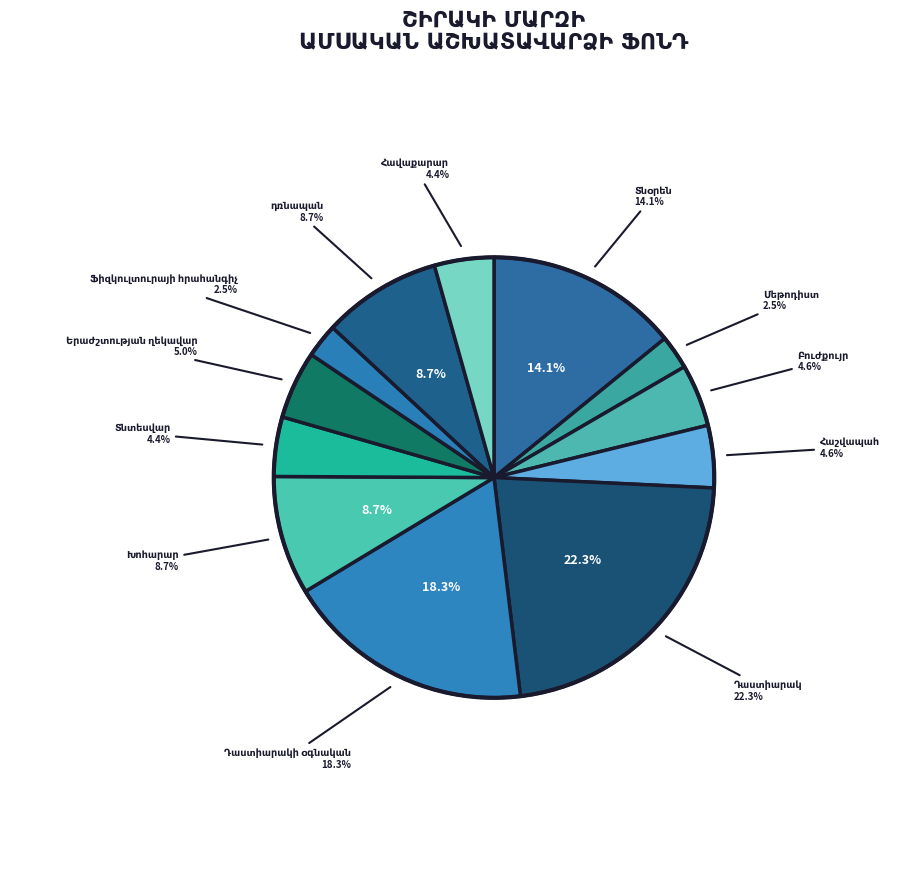

How many slices are in this pie chart?

12